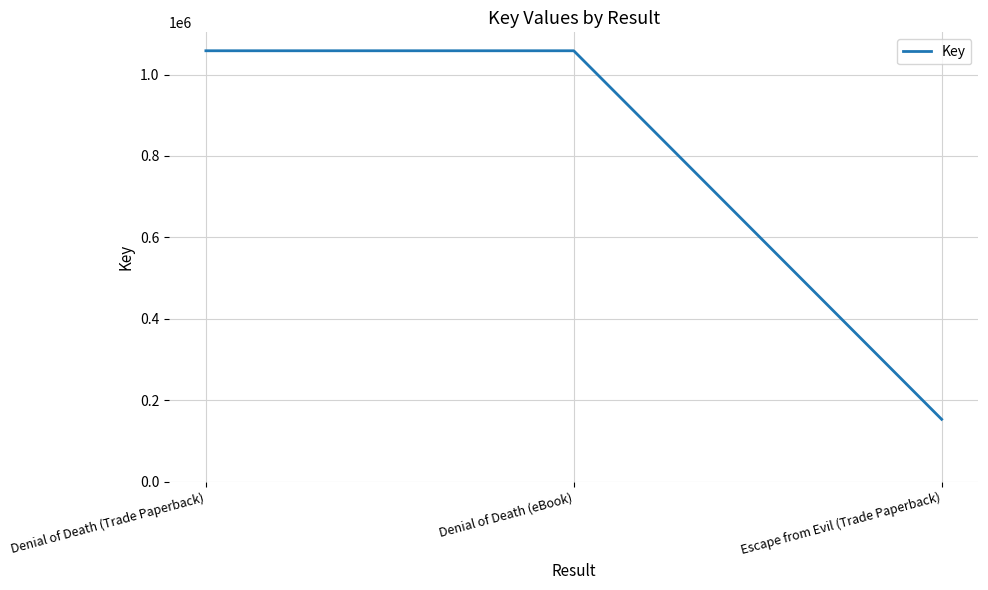

Reading left to right, list all the values displayed in this chart.

Denial of Death (Trade Paperback)=1058439	Denial of Death (eBook)=1058439	Escape from Evil (Trade Paperback)=153077